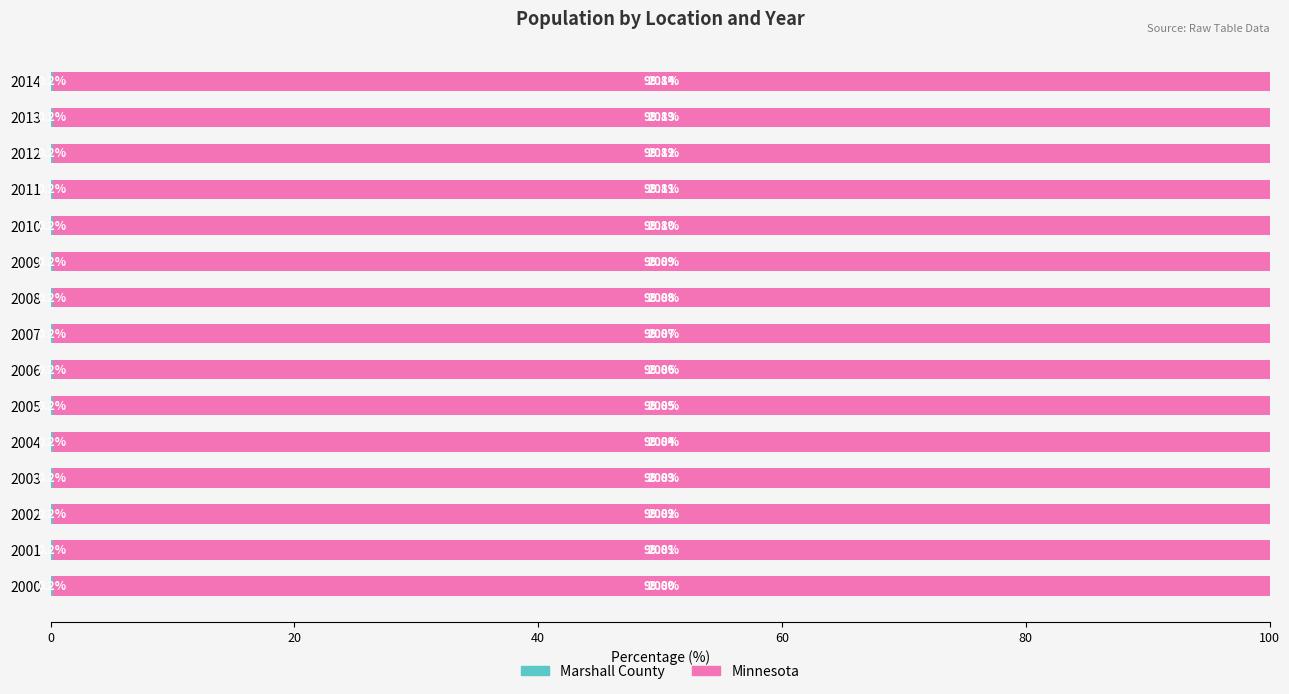

How many categories are shown in the chart?

15